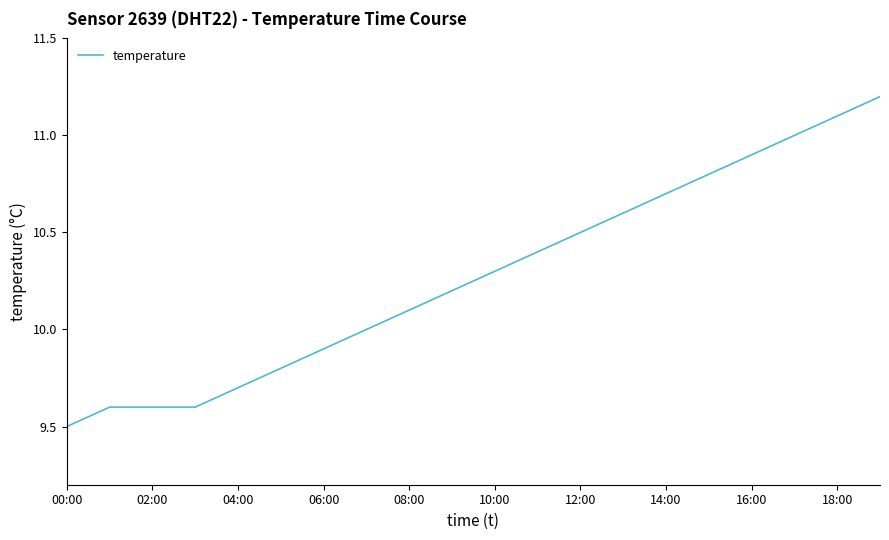

What is the difference between the maximum and minimum values?

1.7